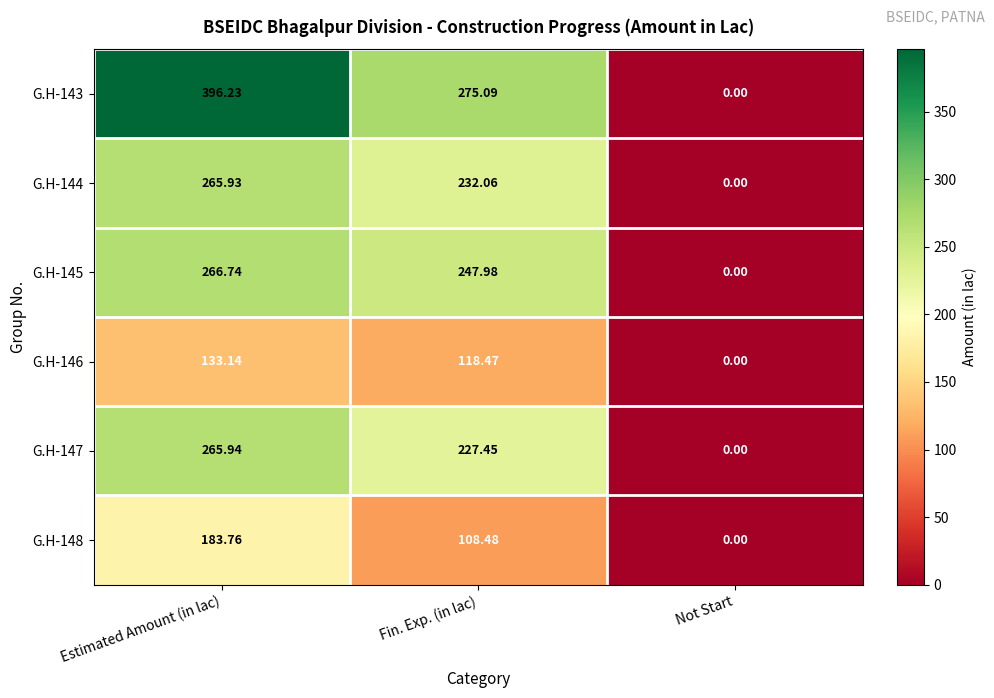

At which label does G.H-143 first exceed 275?

Estimated Amount (in lac)